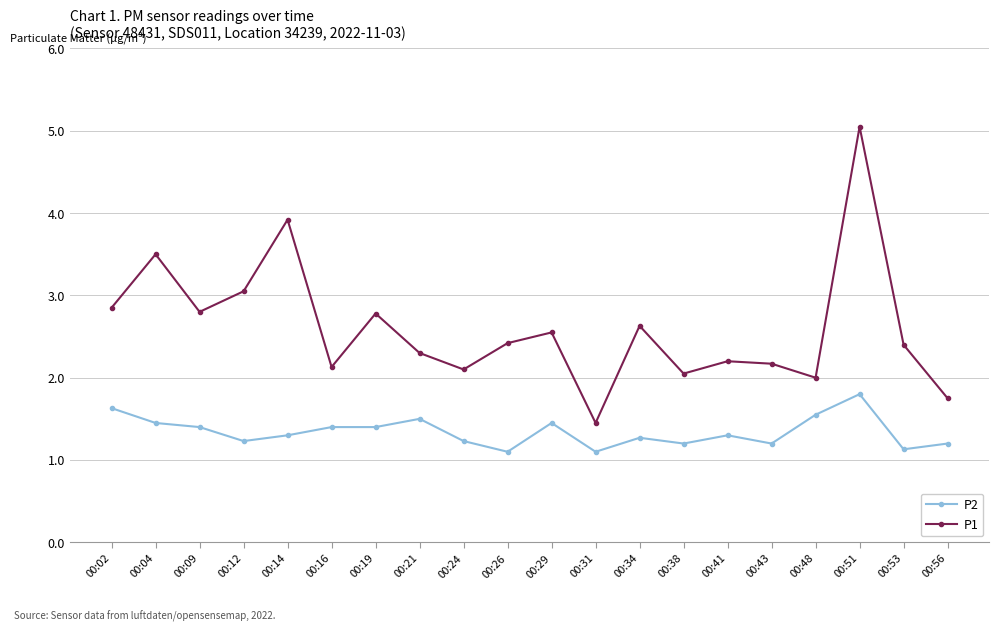

List the series in order of their overall mean, highest first.

P1, P2